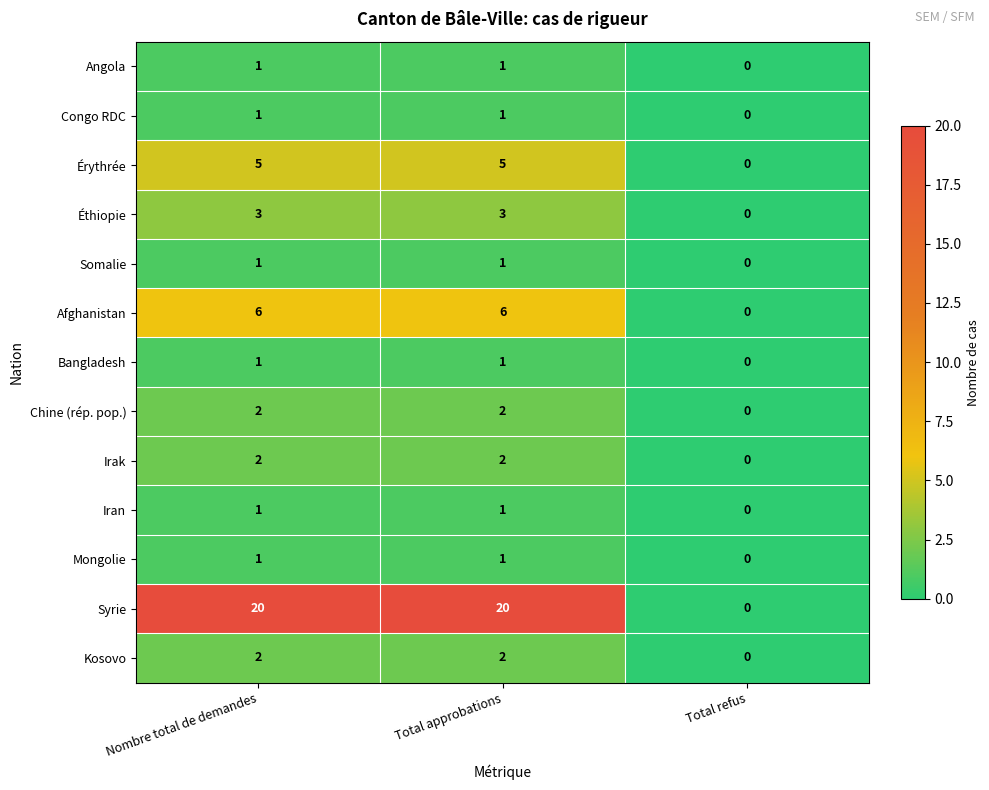

Which series has the largest range (max minus min)?

Syrie